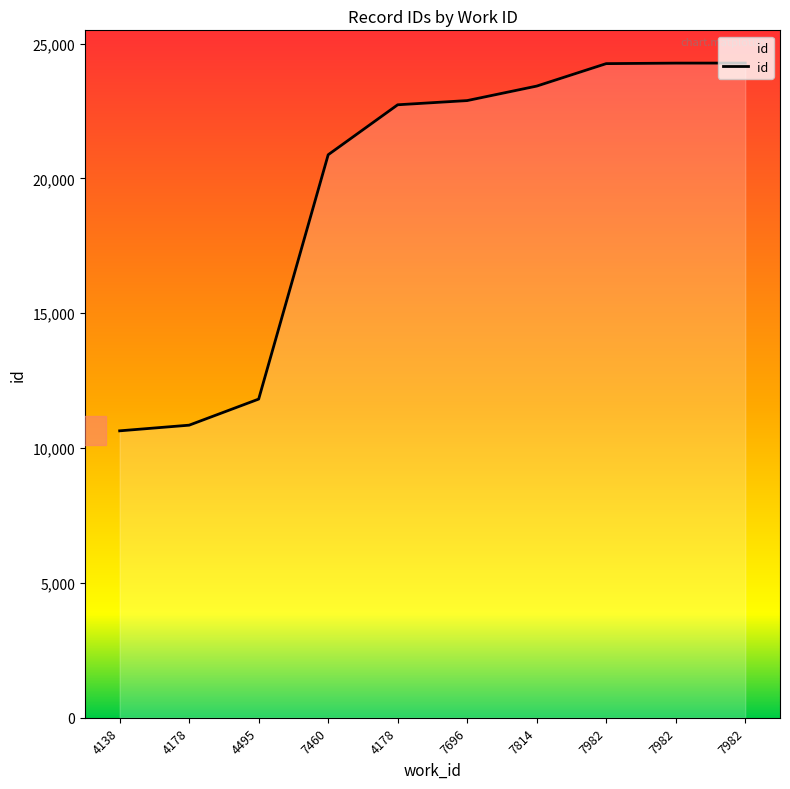

Is this an area chart (filled region under the line)?

Yes